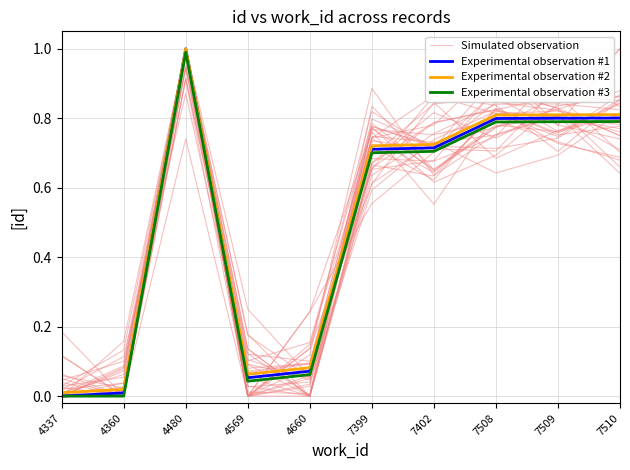

Which series changed the most between 4569 and 7508?

Experimental observation #1